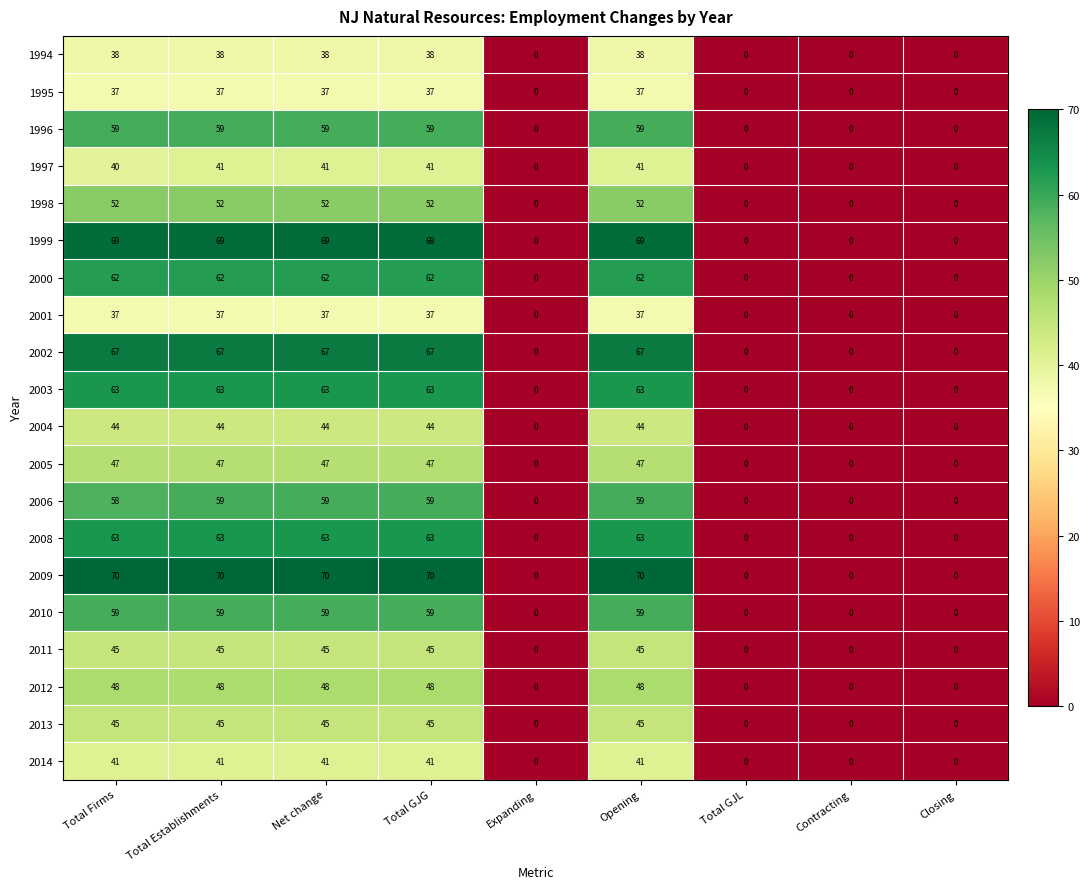

What is the maximum value shown in the chart?

70